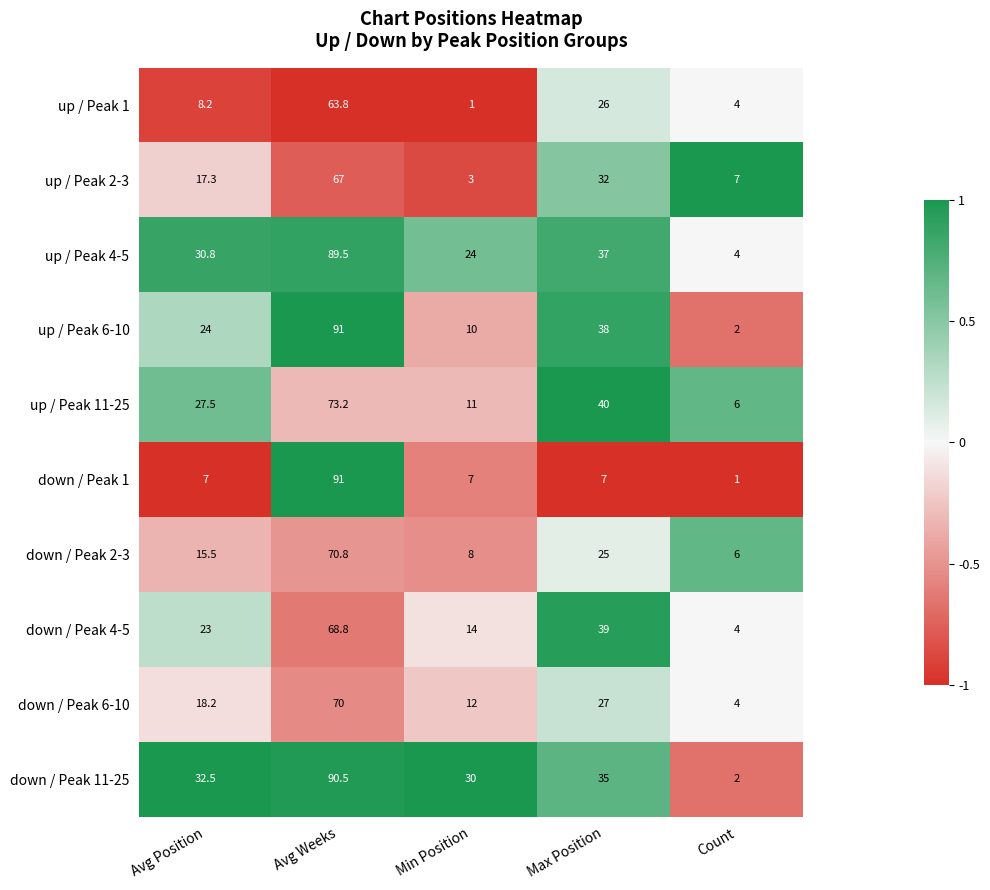

Which series changed the most between Avg Position and Count?

down / Peak 11-25